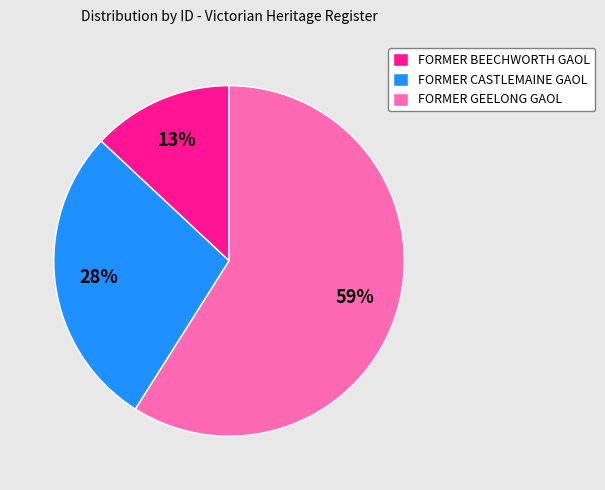

Is it true that FORMER GEELONG GAOL is 50% of the pie?

False